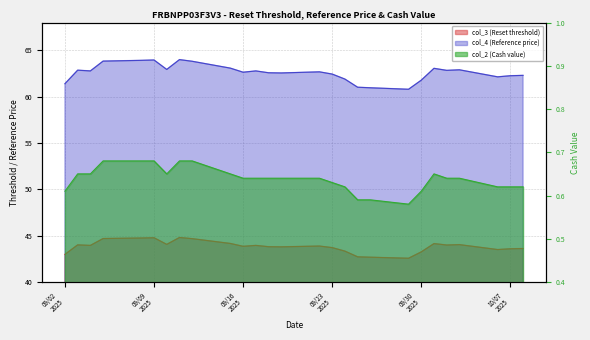

At 2025-09-05, list the series in order from smallest to largest.

col_2 (Cash value), col_3 (Reset threshold), col_4 (Reference price)